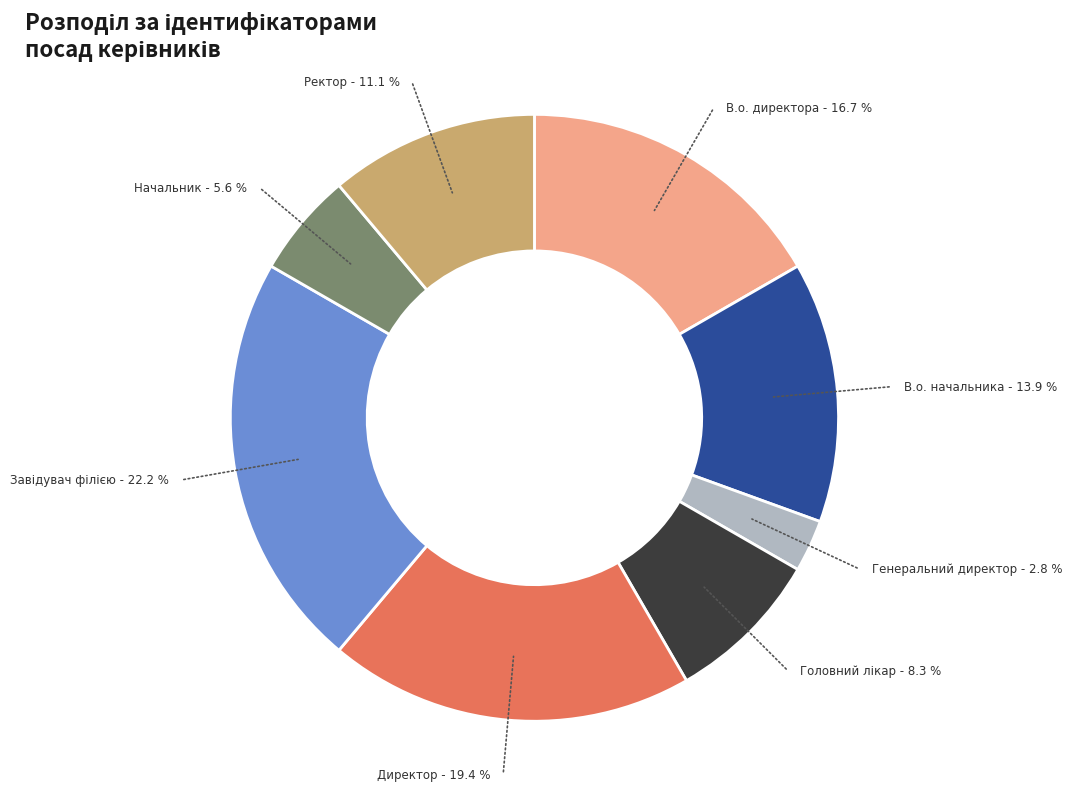

True or false: Директор accounts for 19% of the total.

True